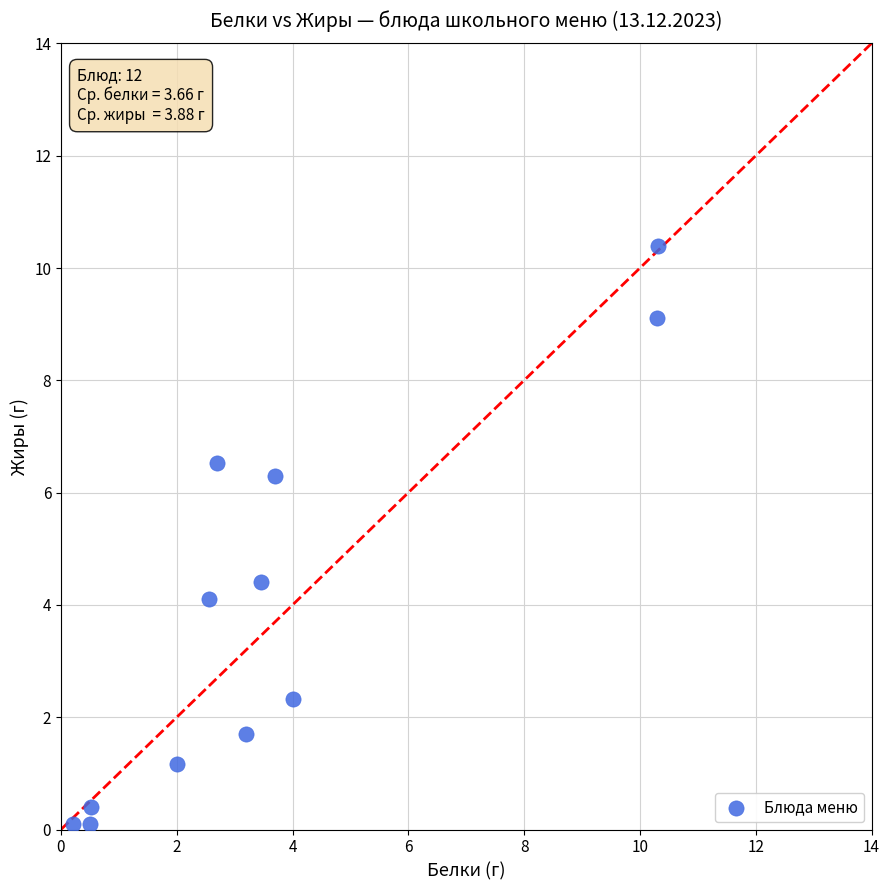

What Y value in the scatter plot is closest to 5?

4.4